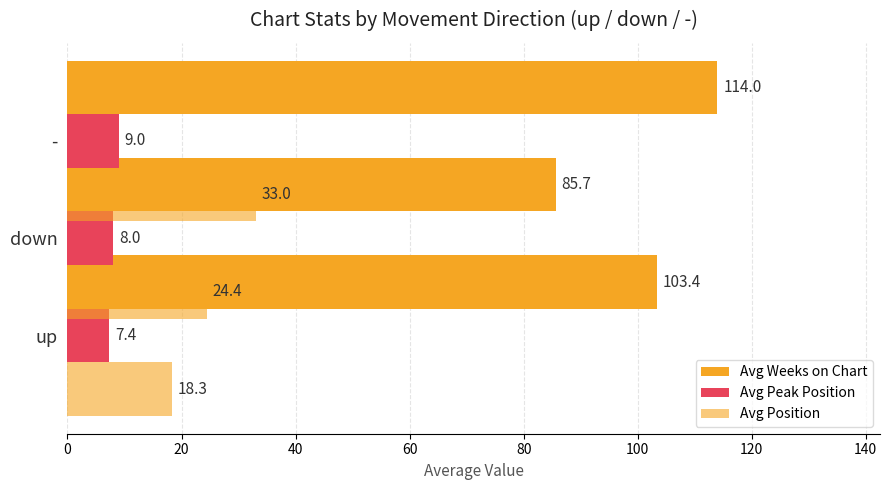

What is the average value of the Avg Position series?

25.2